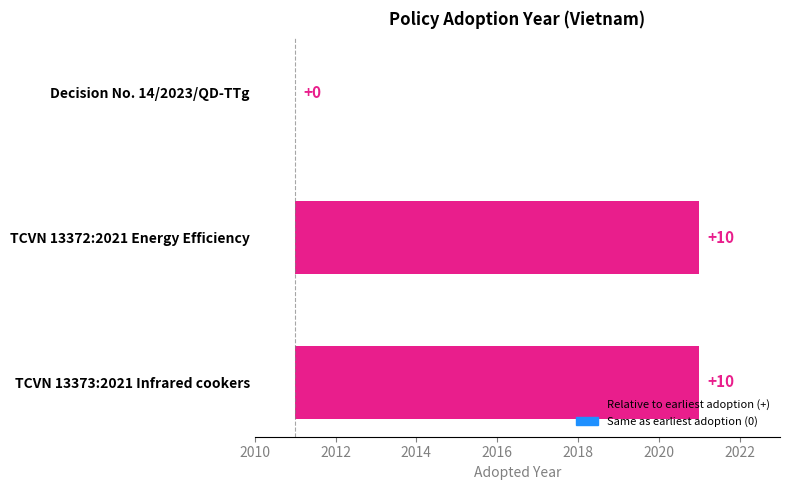

Reading left to right, what are all the values shown in this chart?

0	10	10